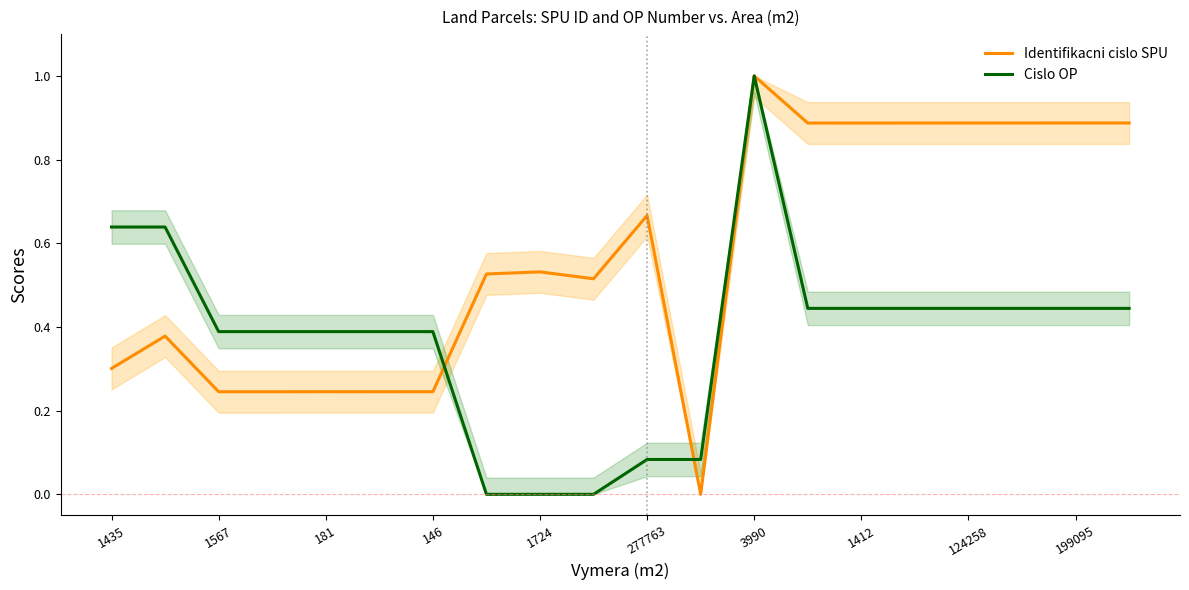

What is the highest value of the Identifikacni cislo SPU series?

1.0